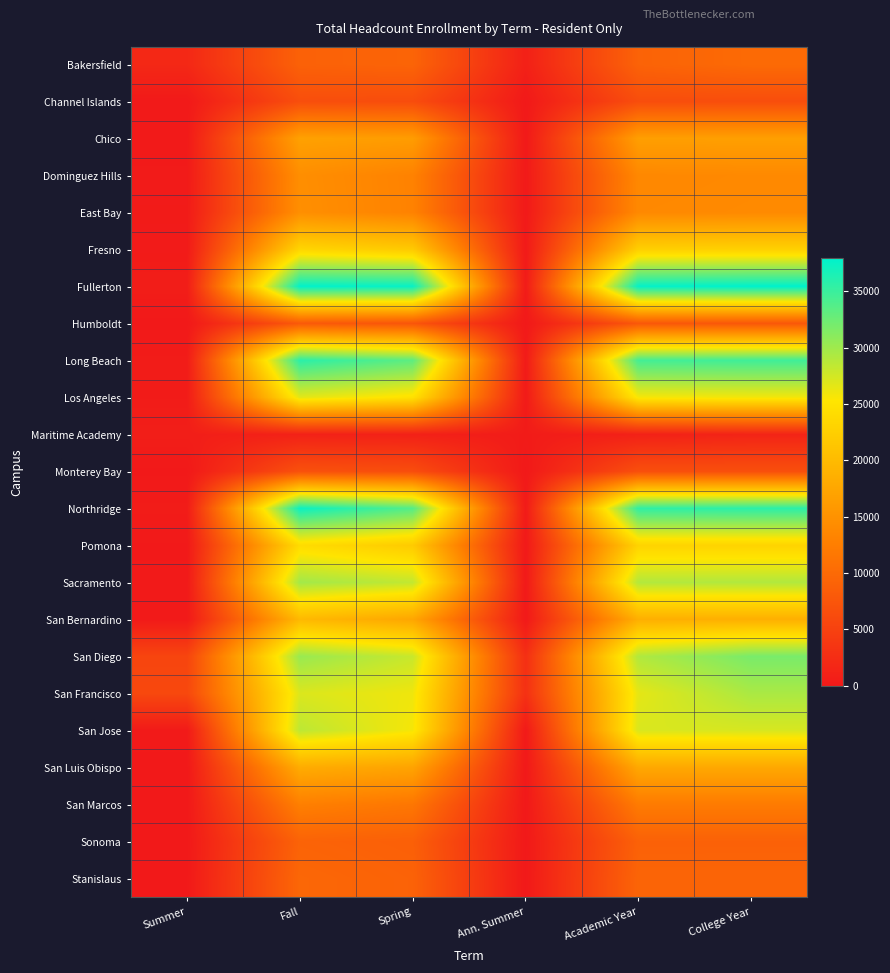

How many categories are shown in the chart?

6